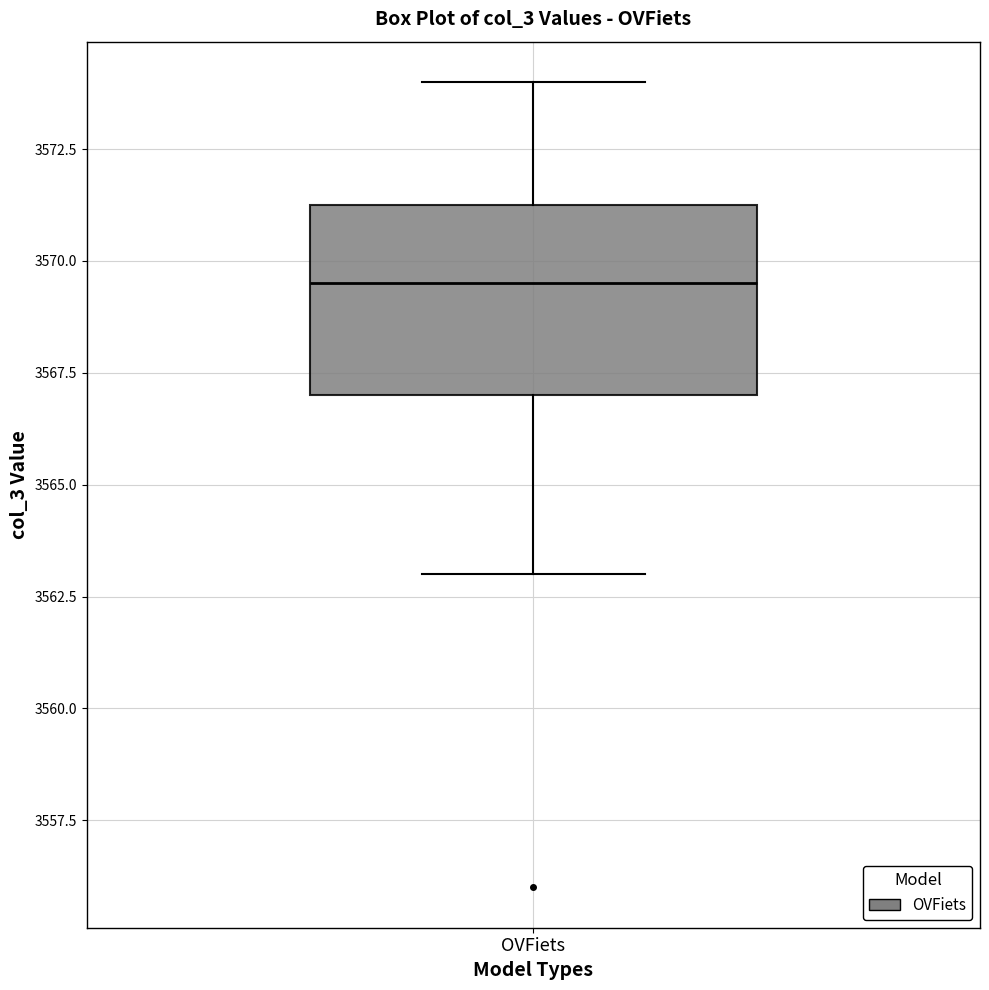

Where does the median line of the box for OVFiets sit on the y-axis? The values are not printed on the chart, so give them approximately, as read against the axis.

3569.5